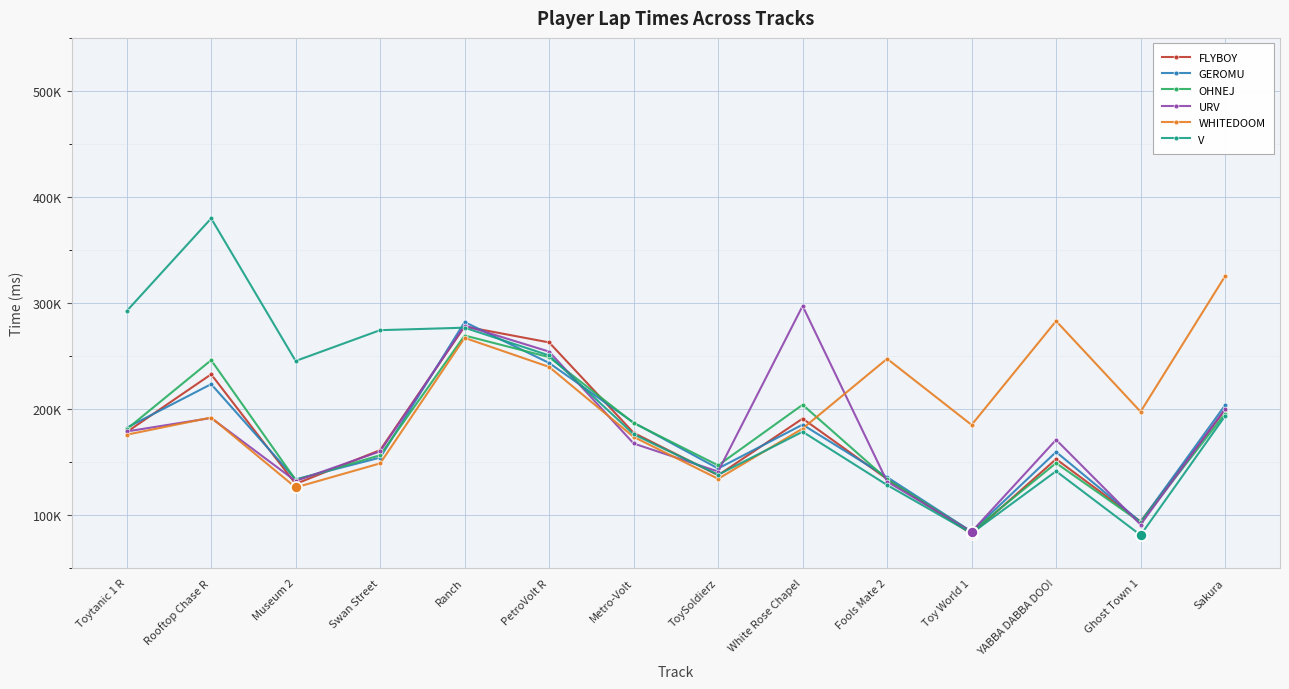

Where does the WHITEDOOM series first go above 191764?

Ranch